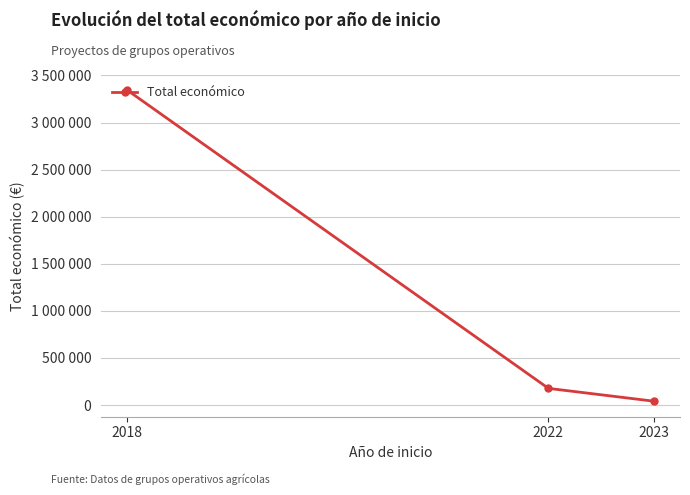

At which category does the chart reach its minimum across all series?

2023